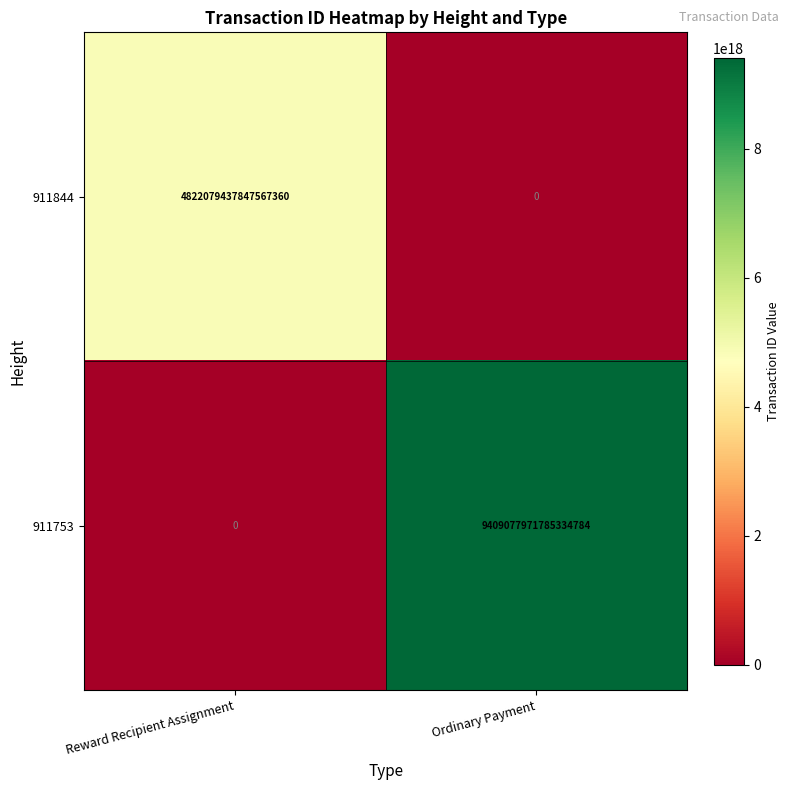

Where is 911753 nearest to the value 4704538985892667392?

Reward Recipient Assignment